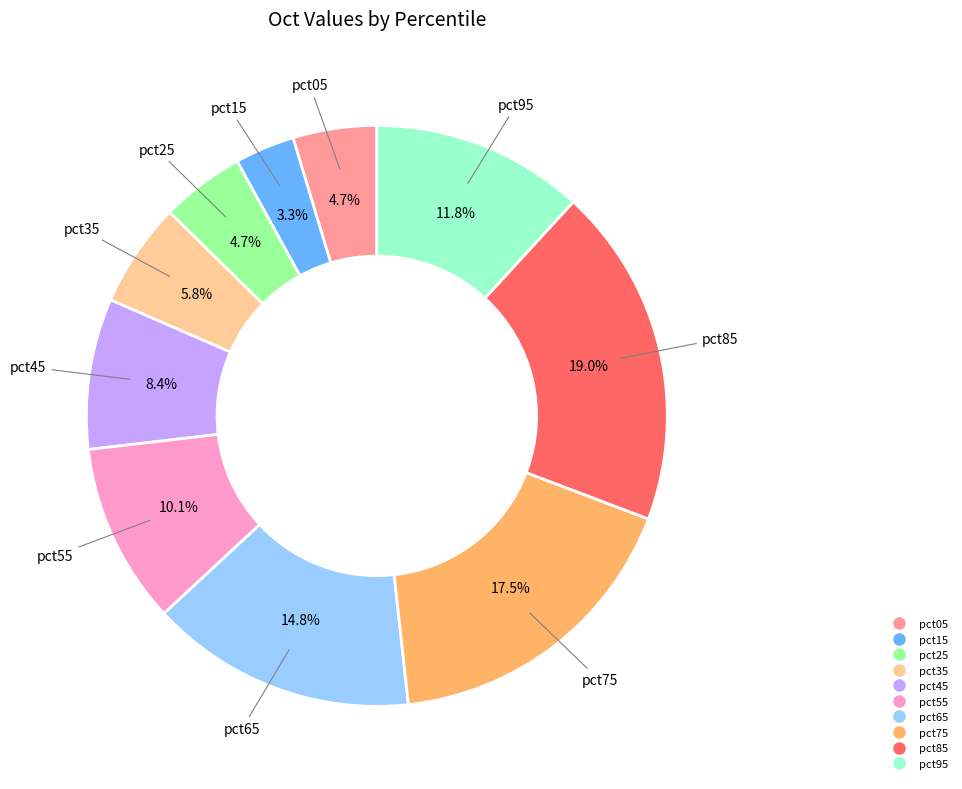

Between pct65 and pct15, which is larger?

pct65